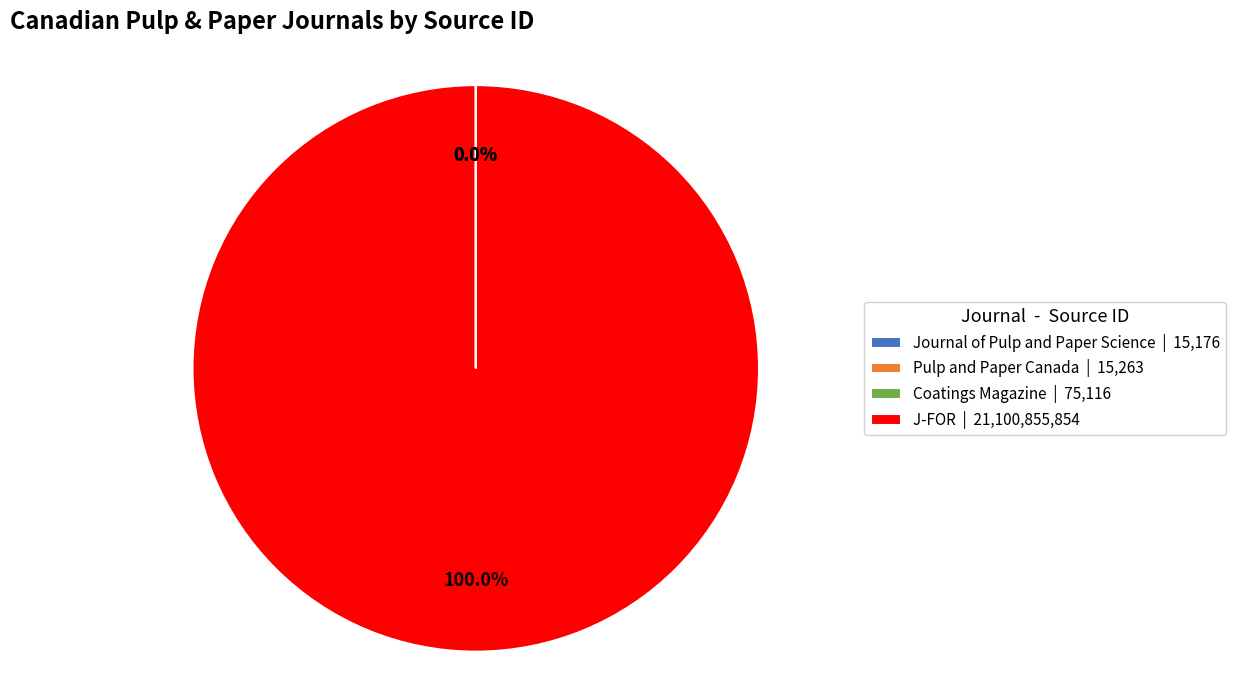

Is there a majority slice in this chart?

Yes